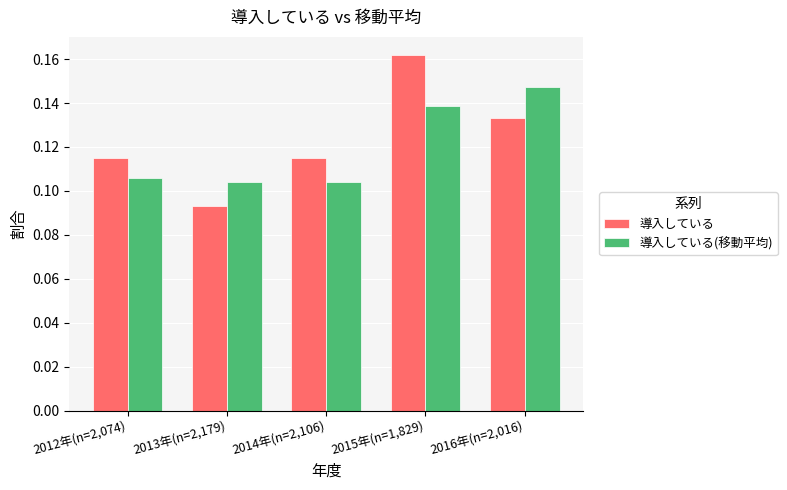

Which series has the largest total across all categories?

導入している